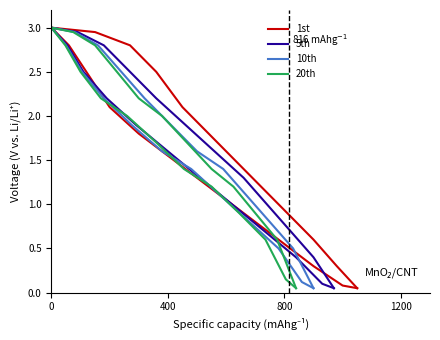

Which series has the widest spread of values?

1st